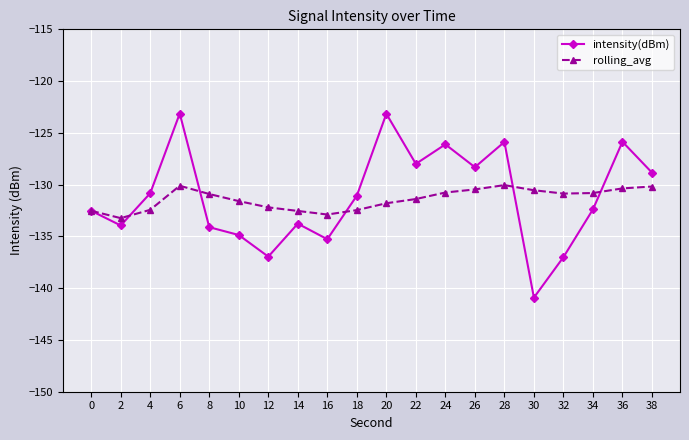

The value of intensity(dBm) at 30 is -187.7. True or false?

False